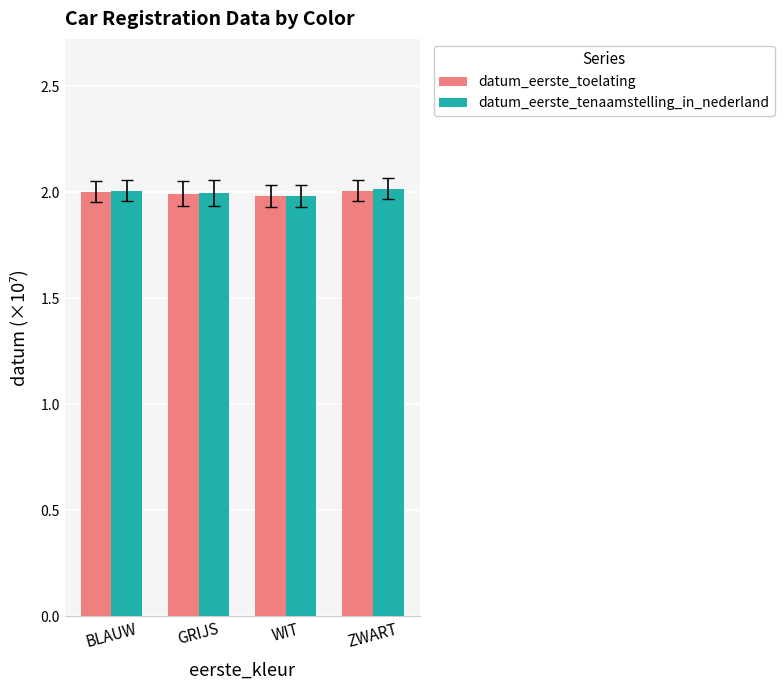

What is the value of the datum_eerste_toelating bar at the 2nd from the left?

2.0